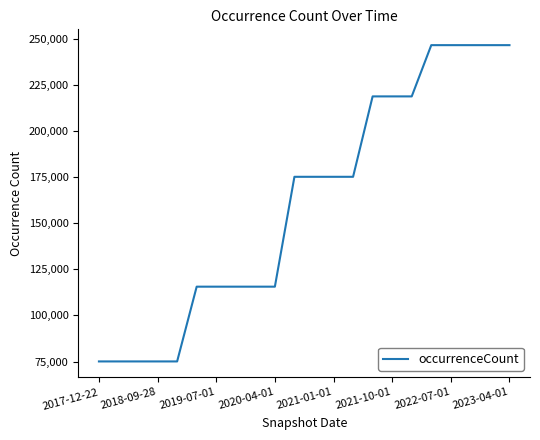

What is the minimum value shown in the chart?

75092